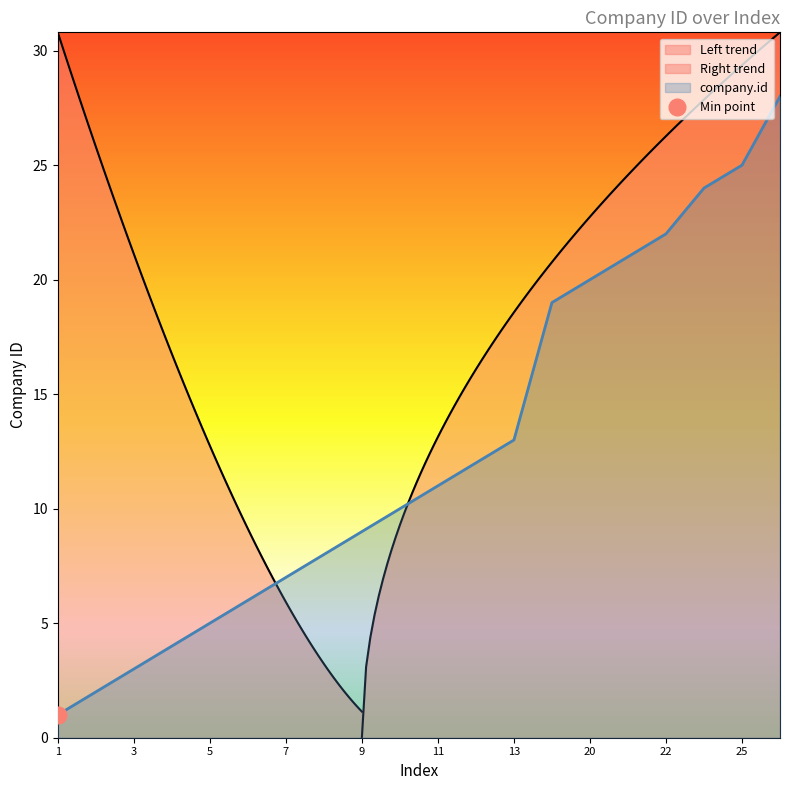

Which label corresponds to the smallest value in the chart?

1